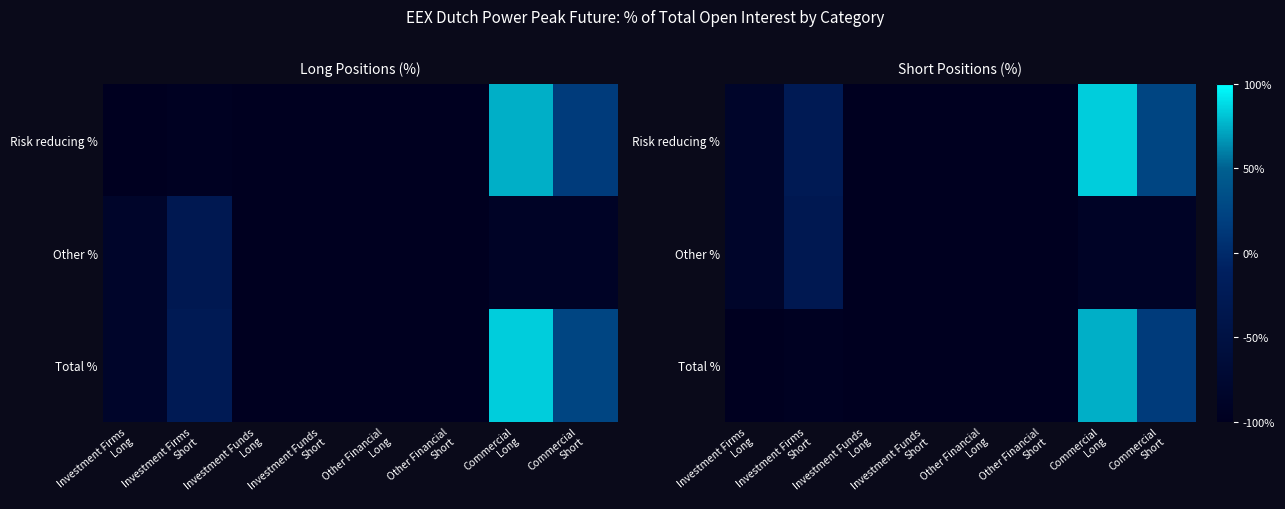

How many data points does each series have?

8